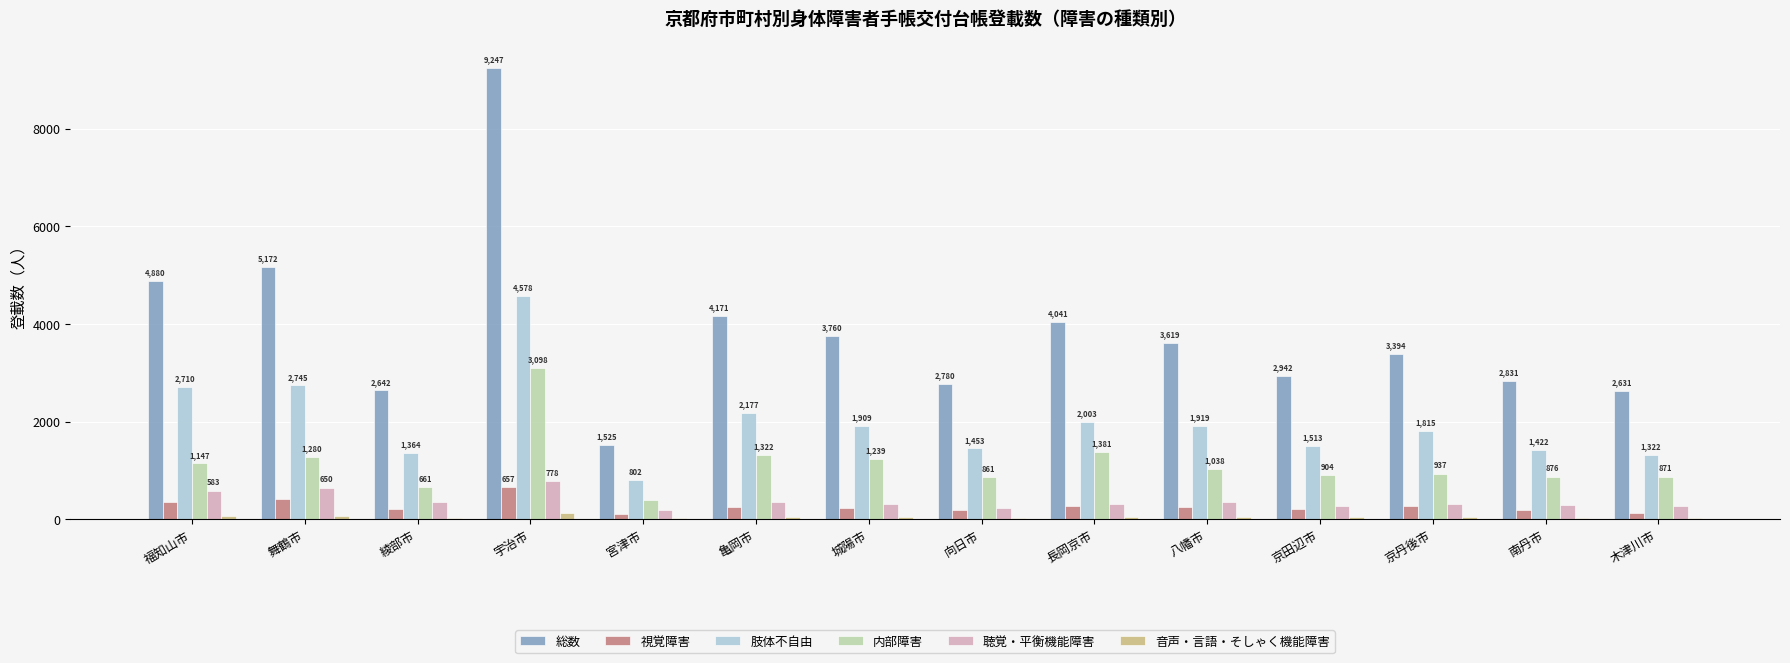

At which label does 肢体不自由 reach its peak?

宇治市